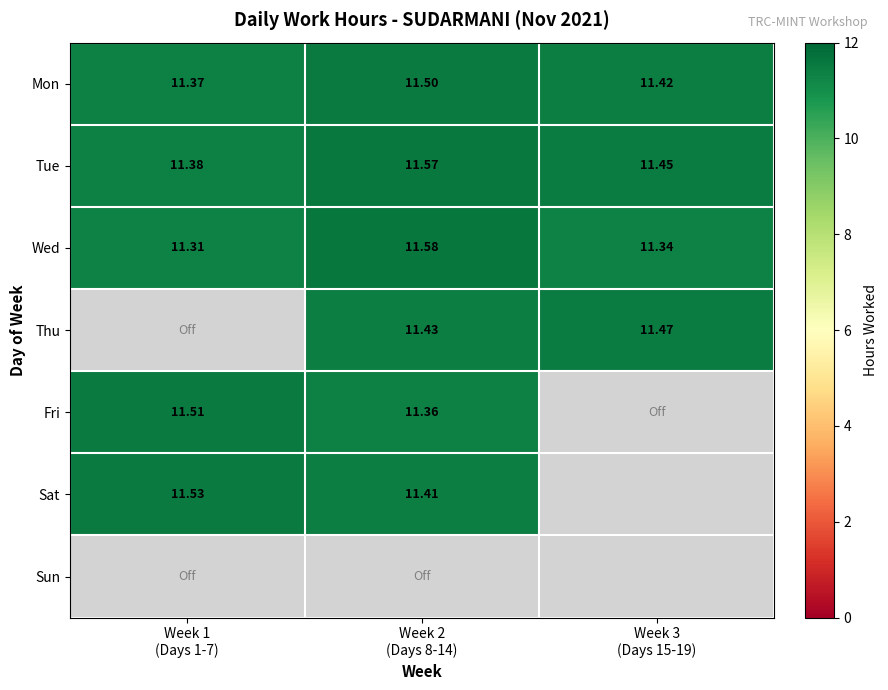

What is the highest value of the Fri series?

11.5